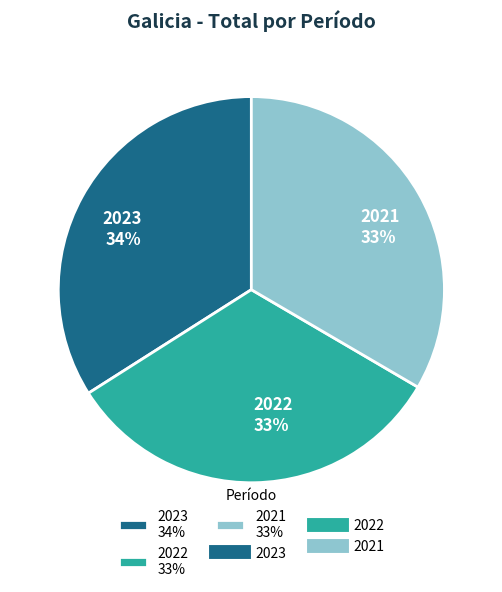

Does 2021 represent more than half of the total?

No